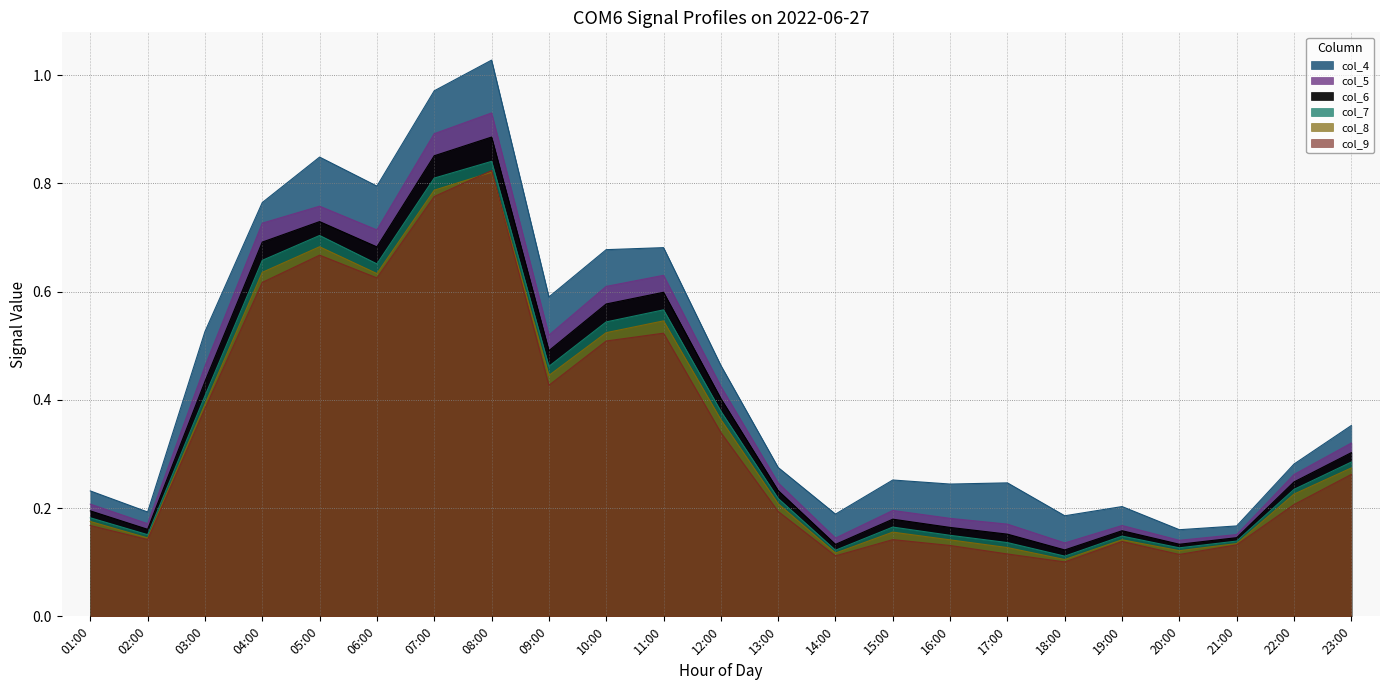

At which category does the chart reach its minimum across all series?

18:00